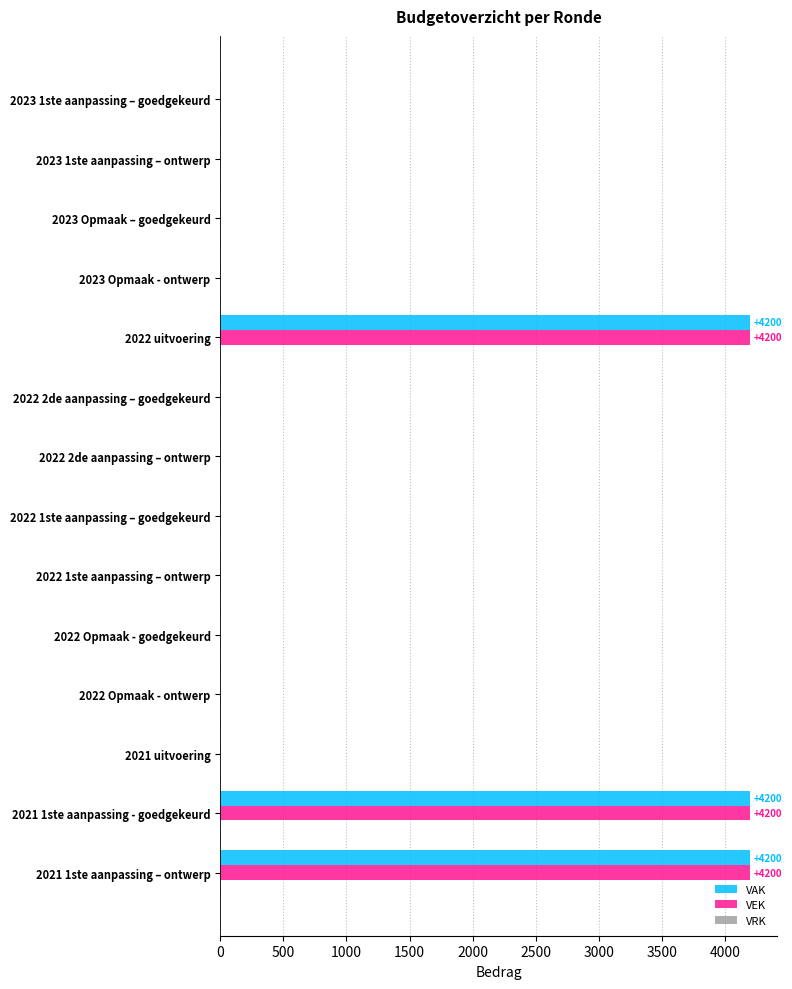

What is the highest value of the VEK series?

4200